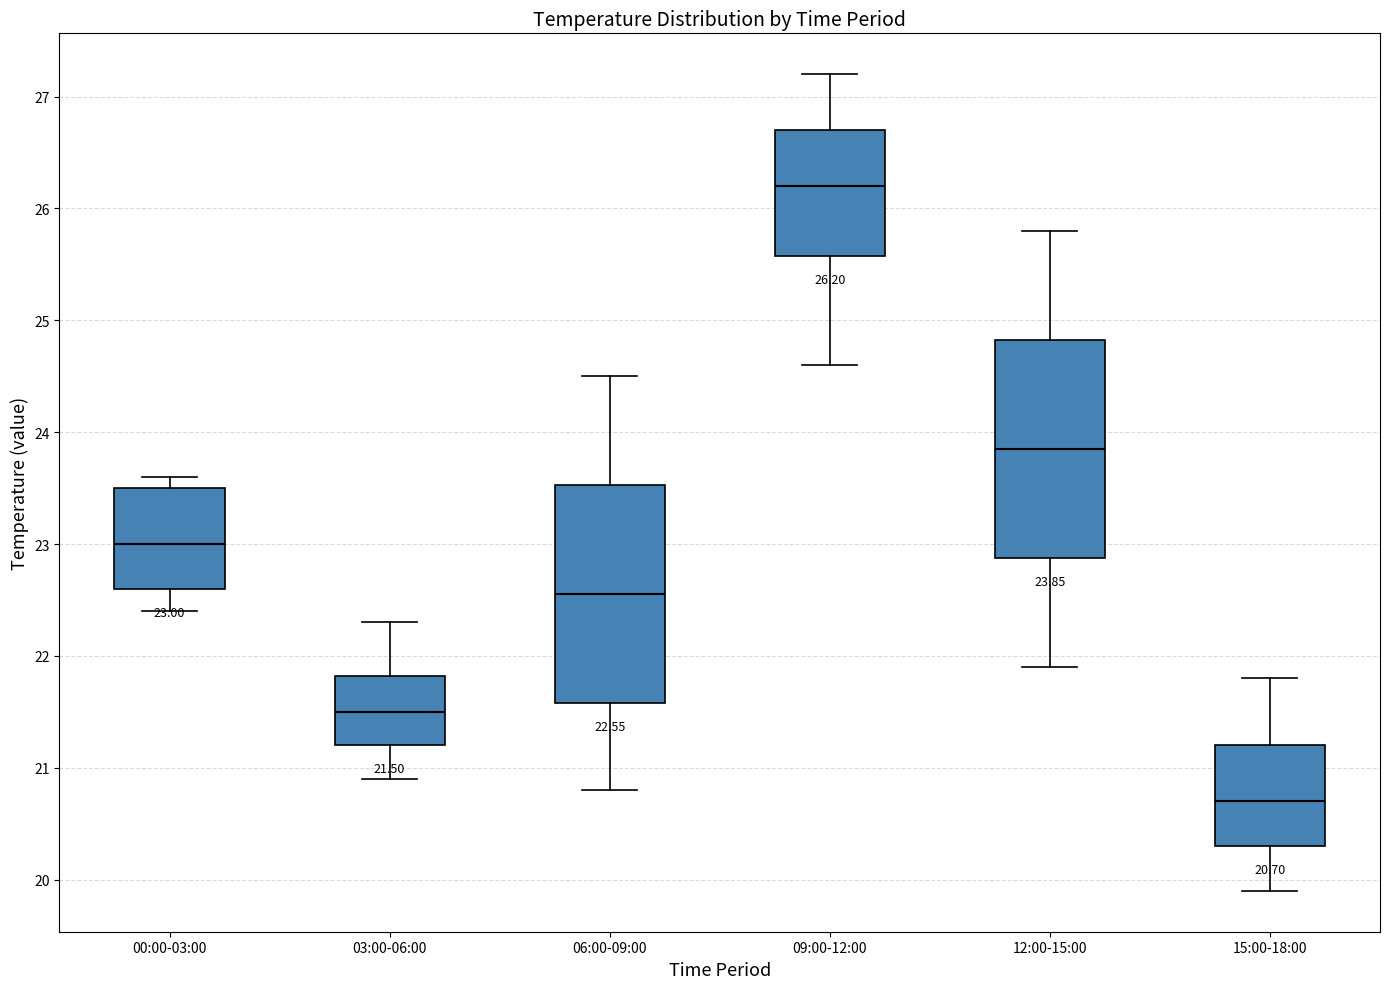

Which box's median line is the highest?

09:00-12:00